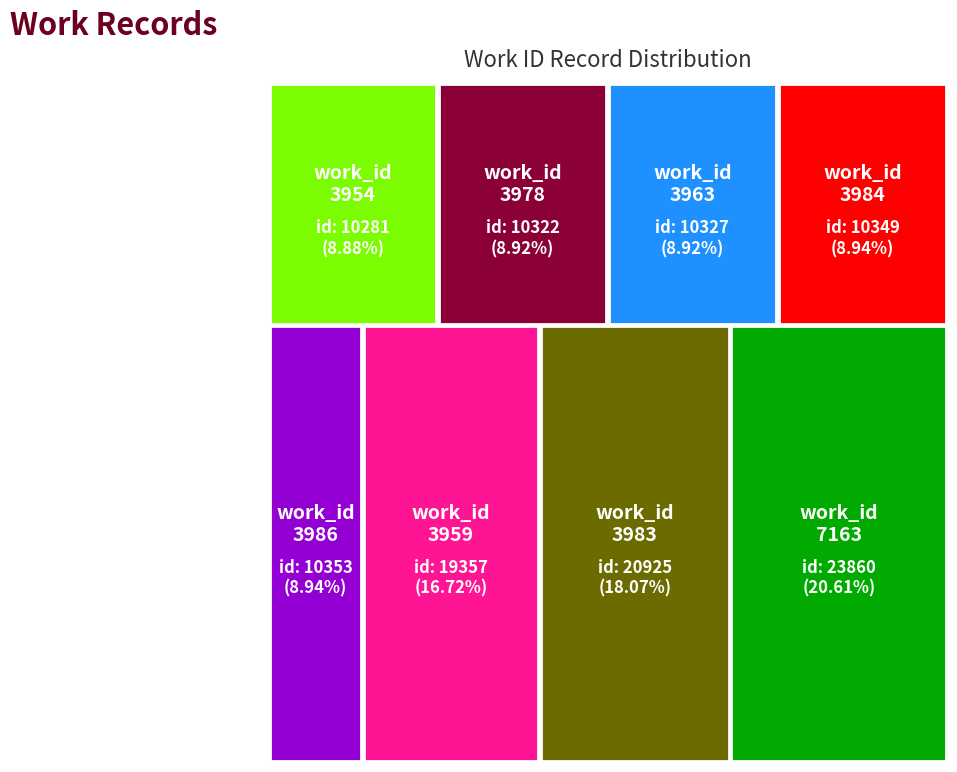

Reading left to right, list all the values displayed in this chart.

work_id: 3954	3978	3963	3984	3986	3959	3983	7163
id: 10281	10322	10327	10349	10353	19357	20925	23860